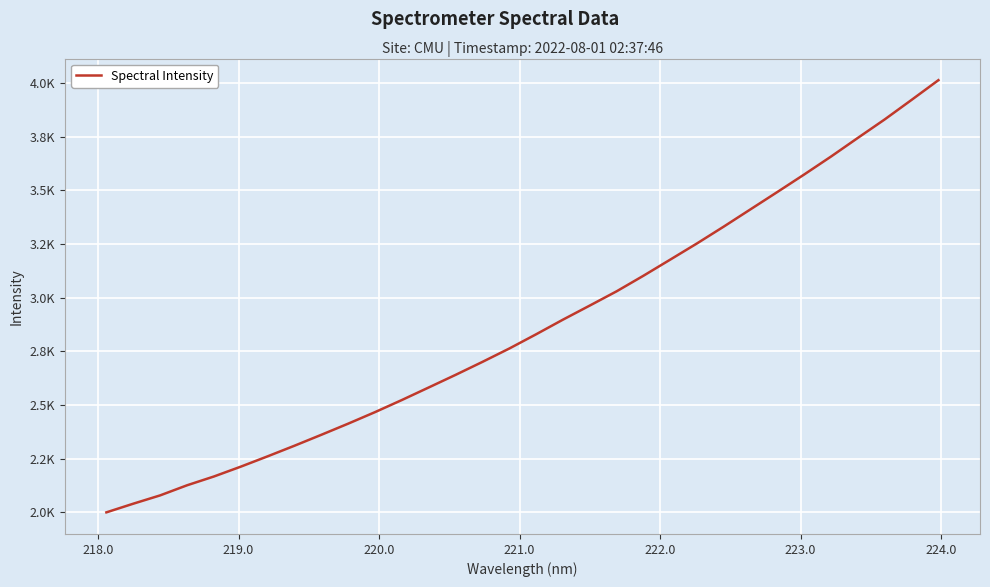

Does the chart have visible grid lines?

Yes